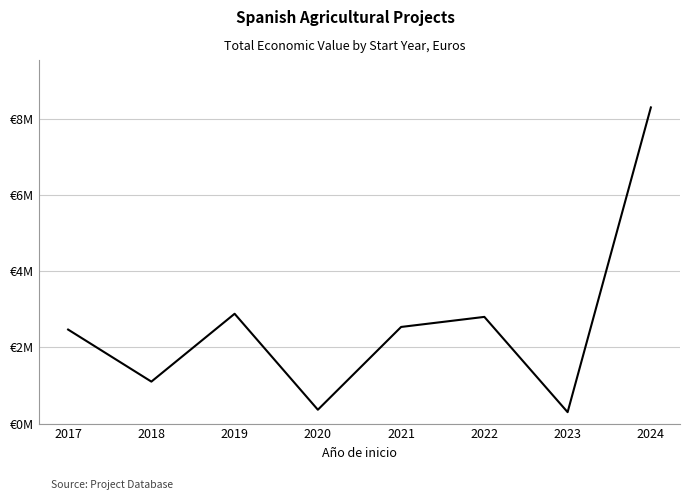

How many interior local peaks (higher than both neighbors) does the data have?

2